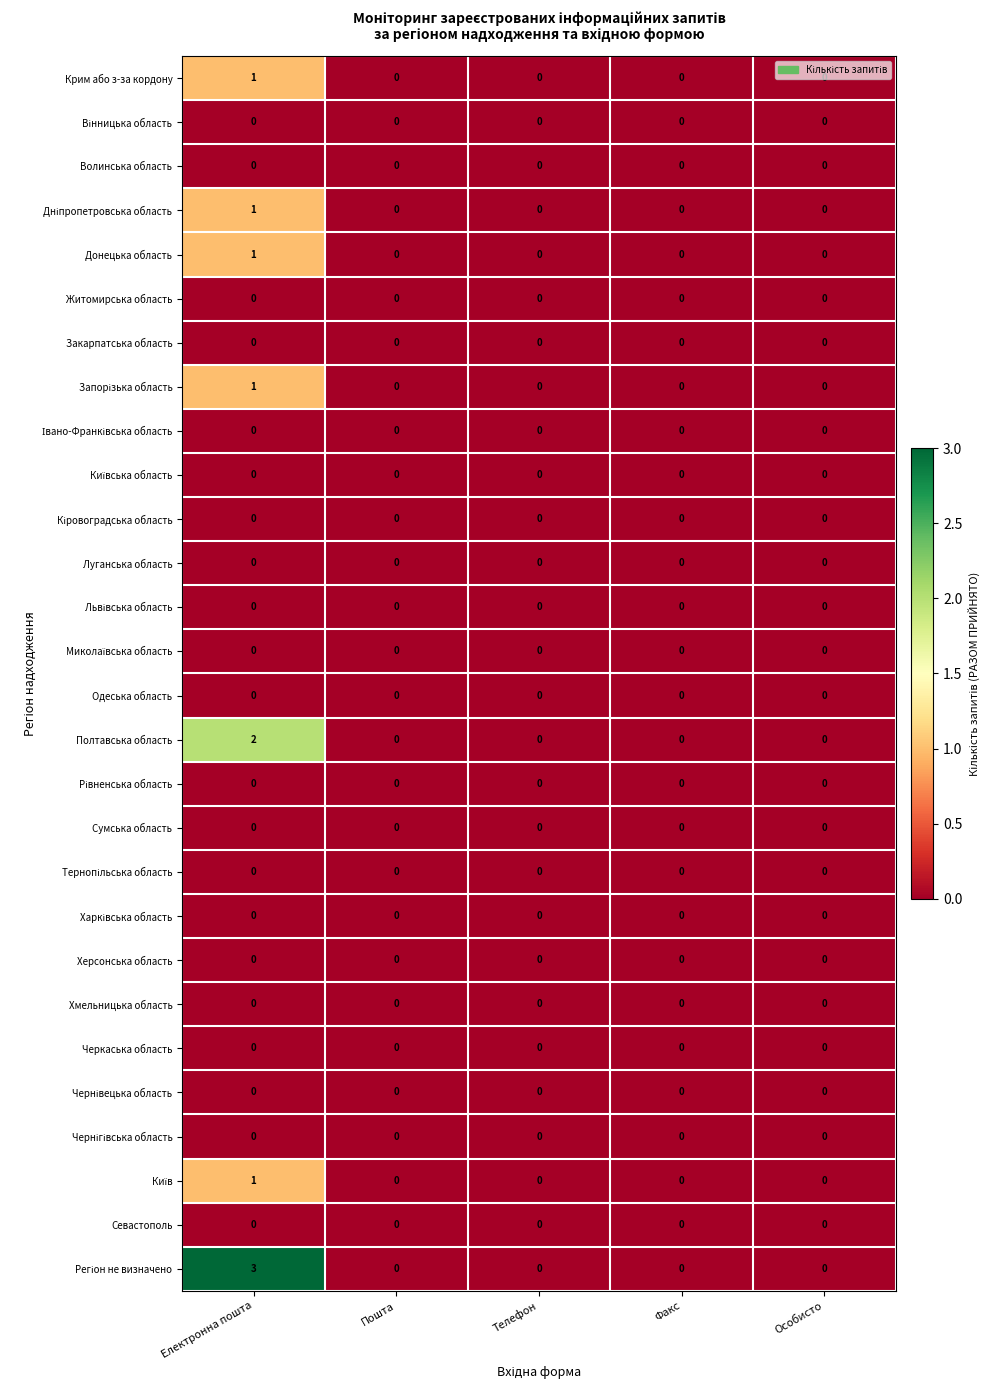

Is it true that Одеська область equals 0 at Телефон?

True